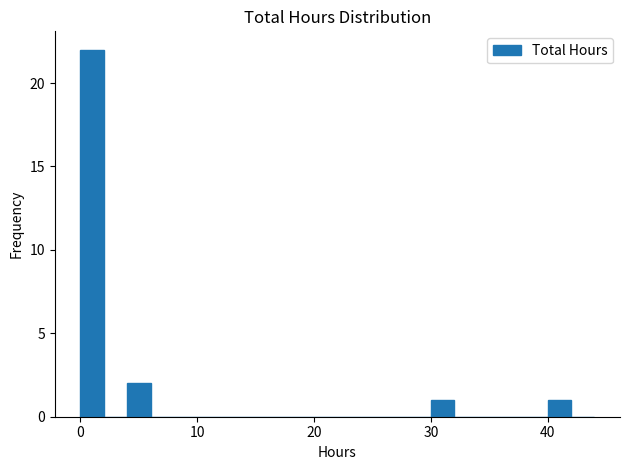

Read against the x-axis, roughly where is the centre of the tallest bar?

1